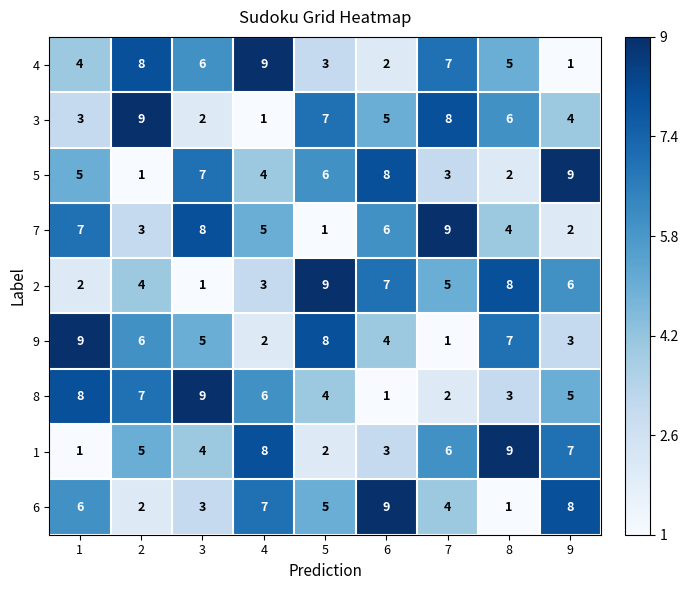

What is the total value across all series at 1?

45